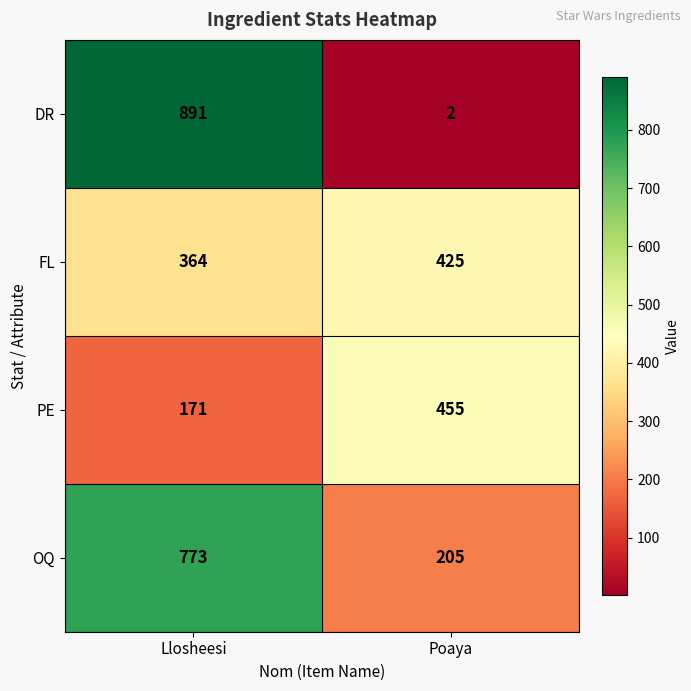

What is the sum of all FL values?

789